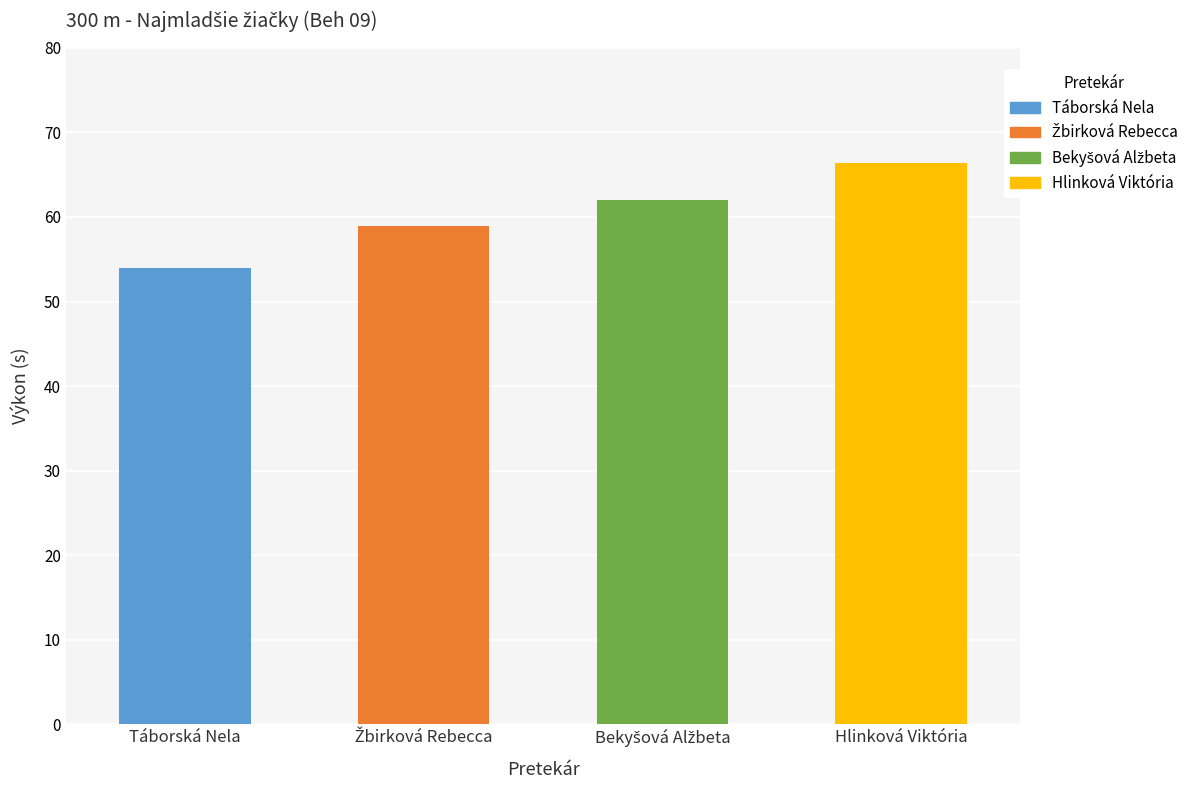

Which label corresponds to the smallest value in the chart?

Táborská Nela